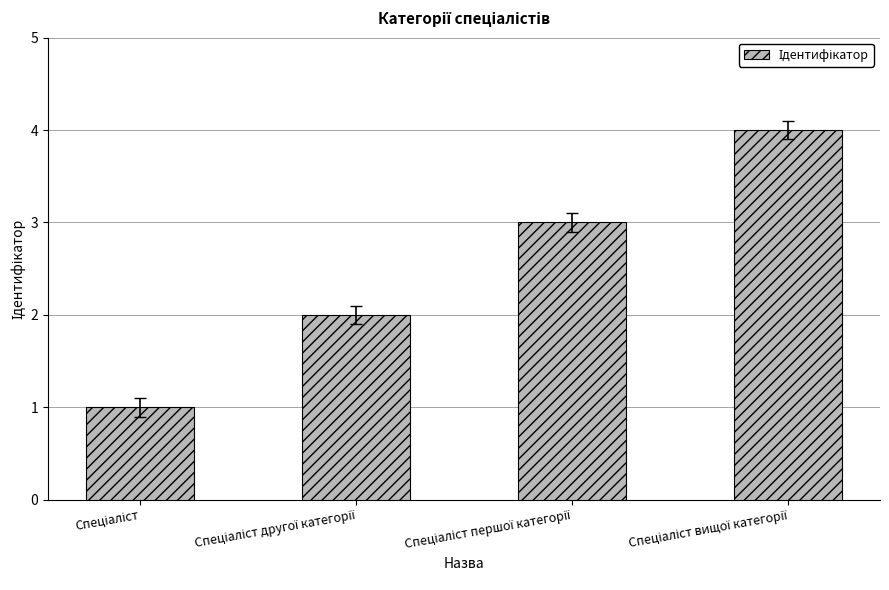

What is the sum of all values?

10